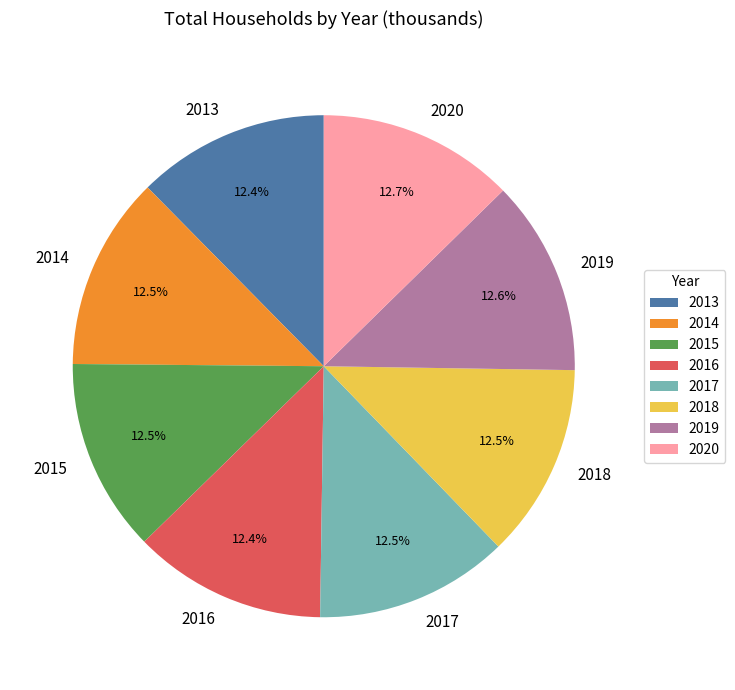

True or false: 2013 accounts for 1% of the total.

False